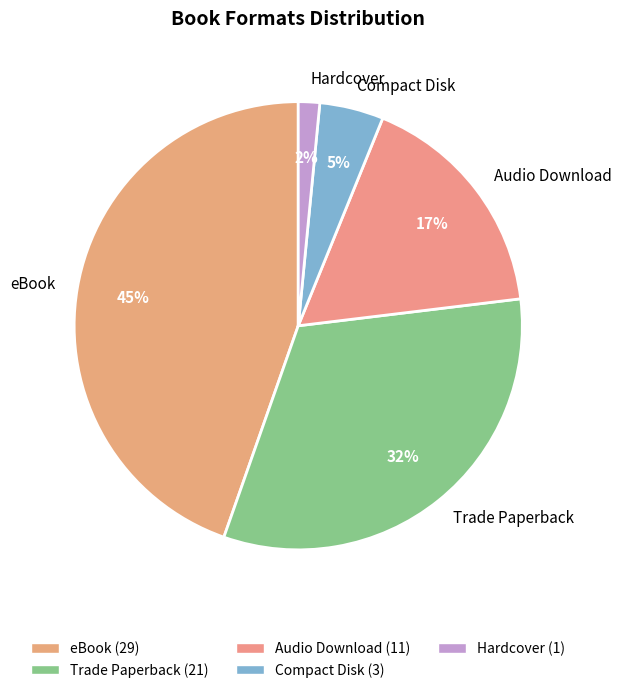

What is the smallest slice in the pie chart?

Hardcover